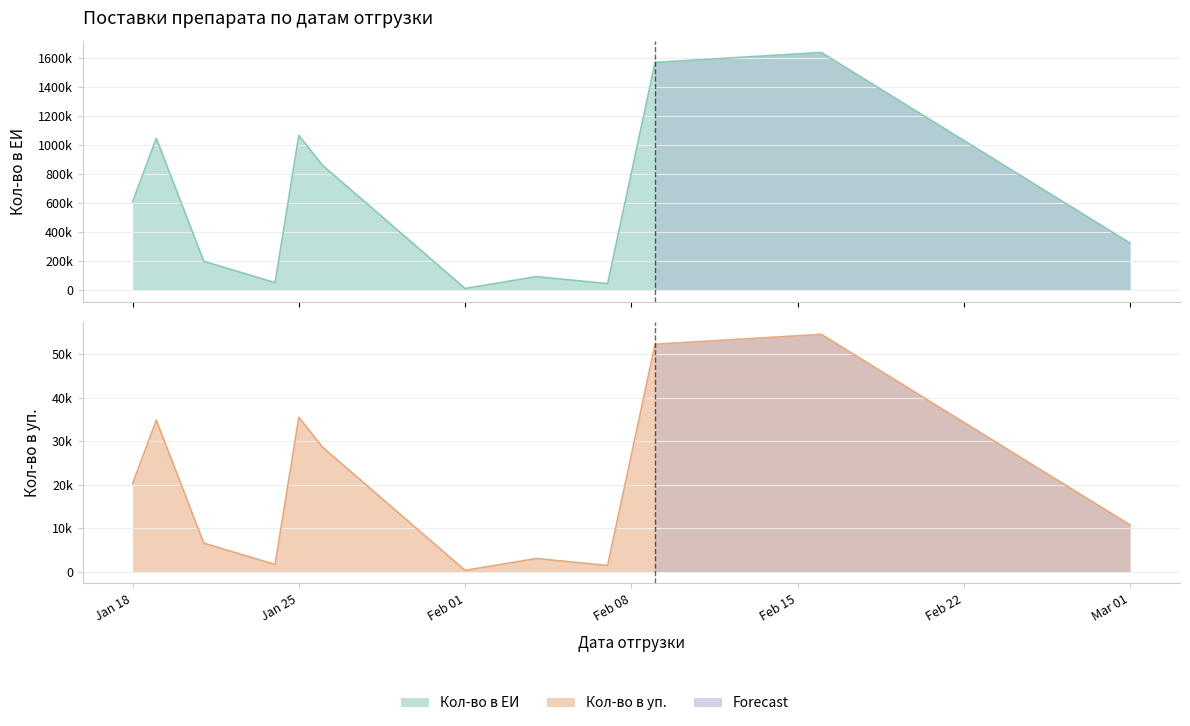

Rank the series at Feb 01 from lowest to highest value.

Кол-во в уп., Кол-во в ЕИ